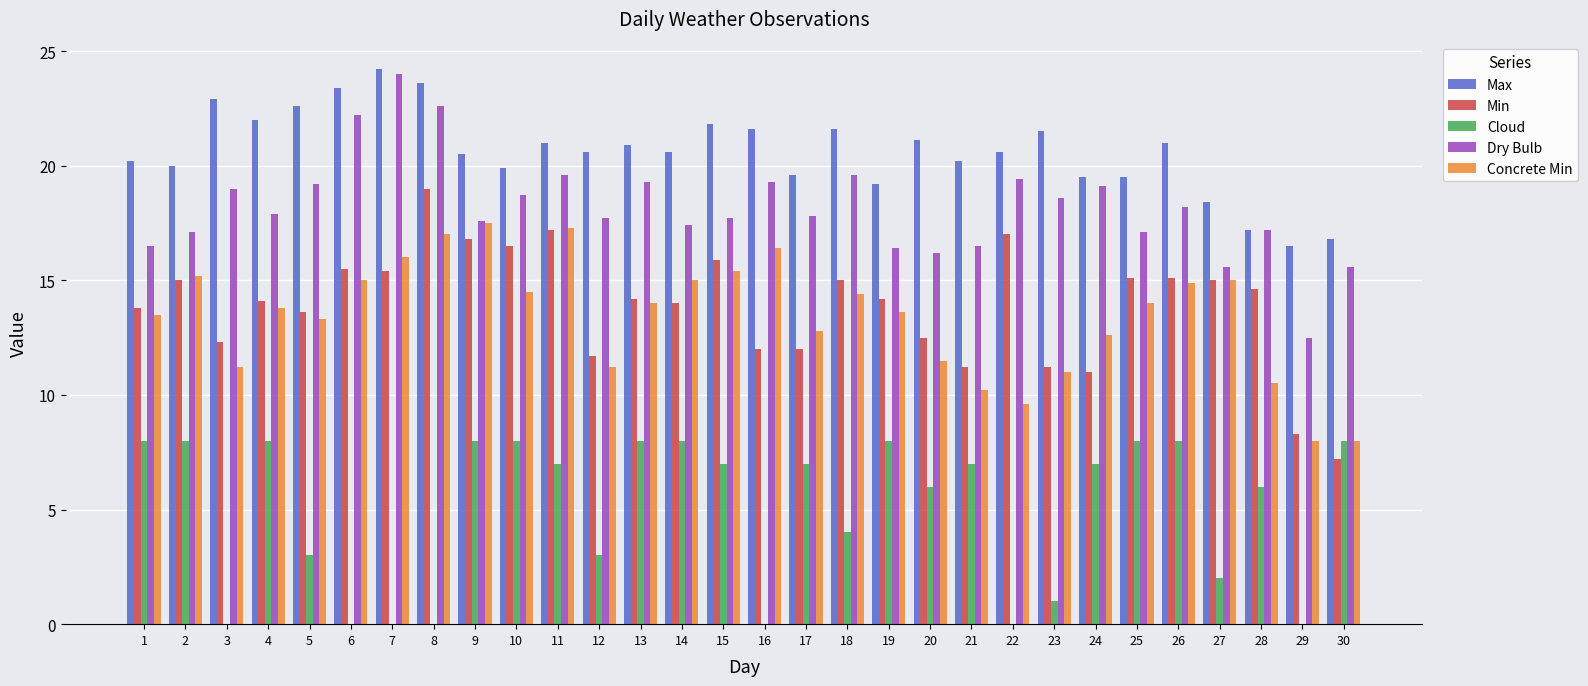

Count the number of data series in this chart.

5